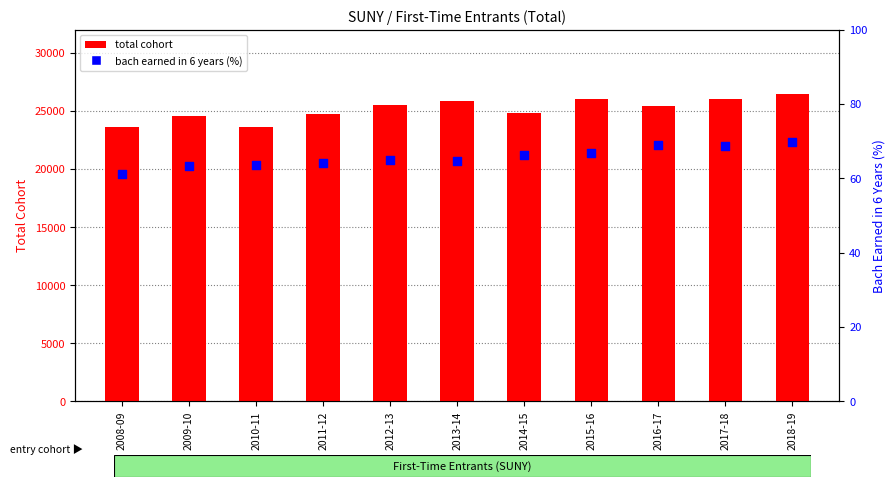

Which series contains the highest Y value?

total cohort